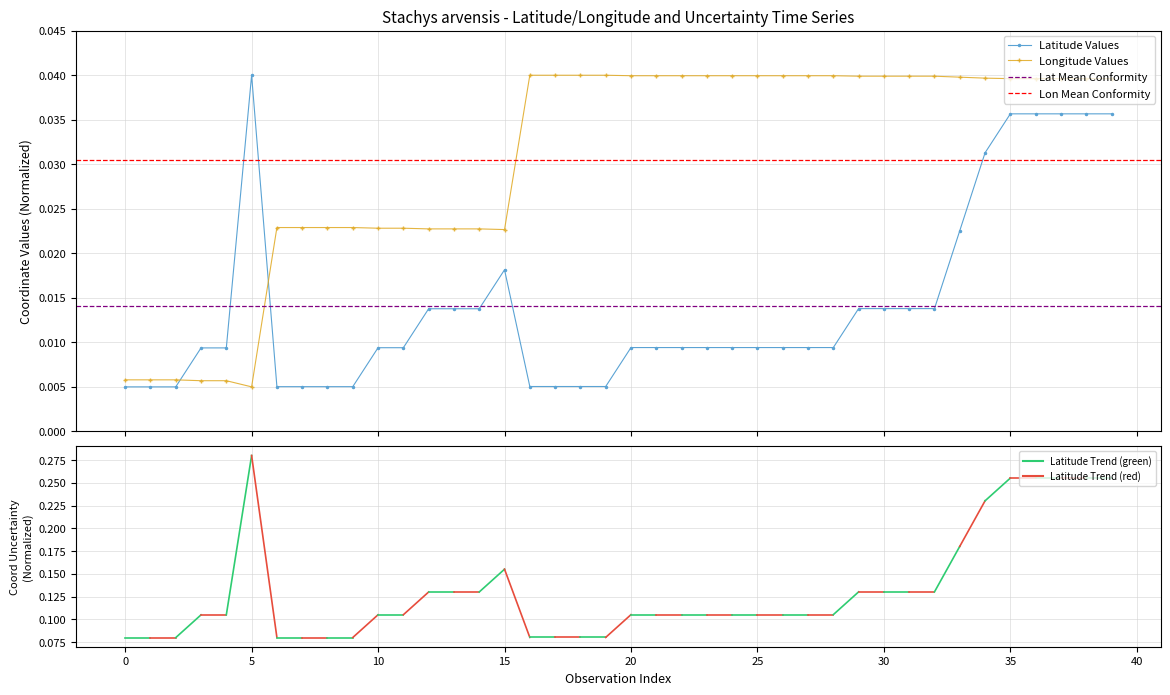

After their last crossing, which series has the higher values: Latitude Values or Longitude Values?

Longitude Values